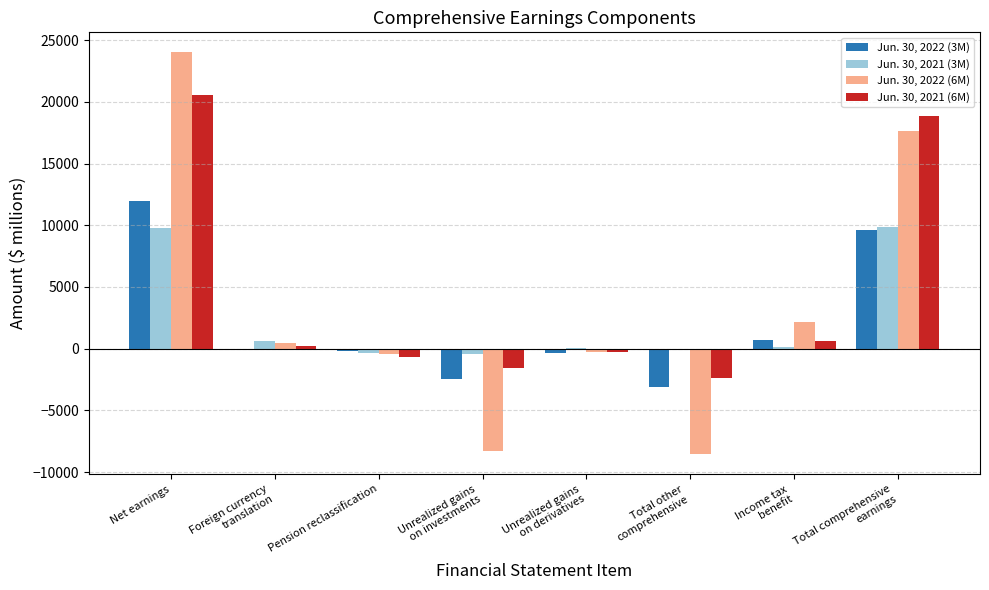

Which series changed the most between Total other
comprehensive and Total comprehensive
earnings?

Jun. 30, 2022 (6M)